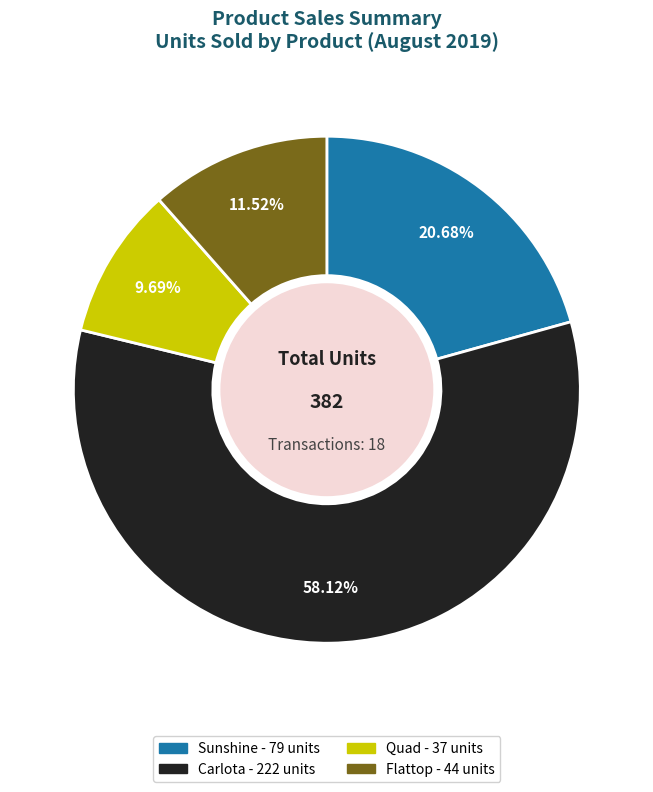

What is the largest slice in the pie chart?

Carlota